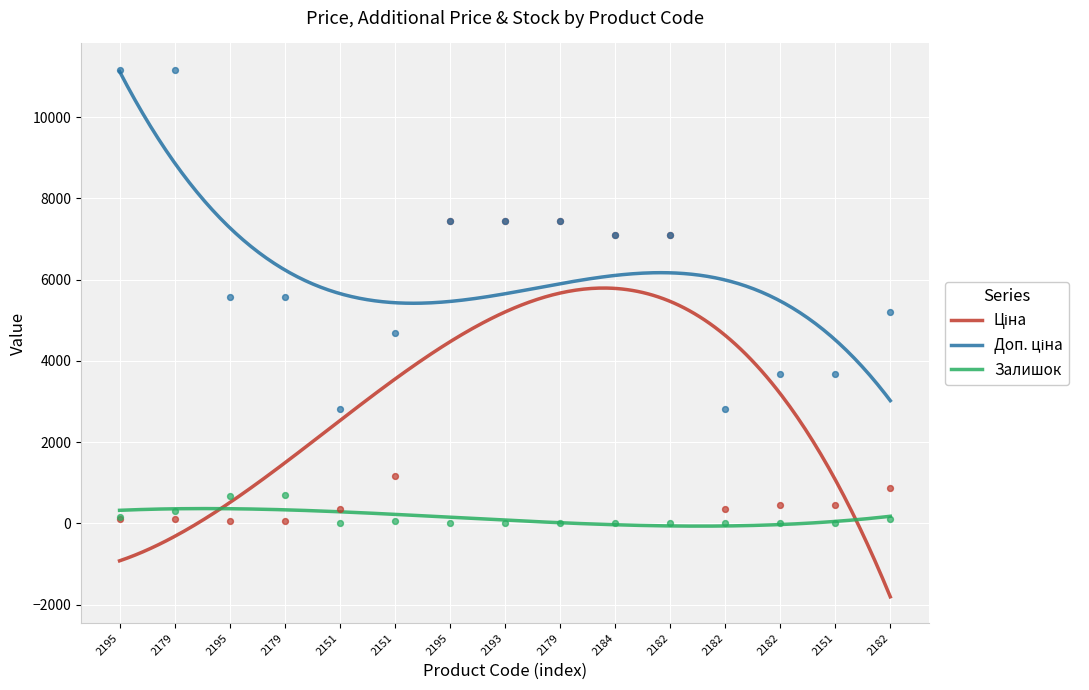

What is the highest value of the Залишок series?

362.7